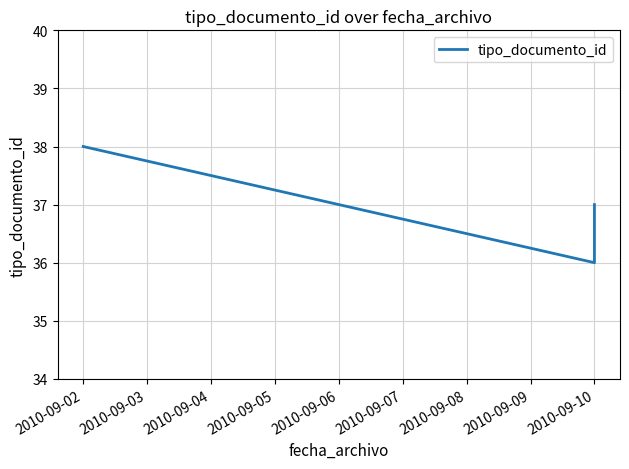

What is the value of the 1st point from the left?

38